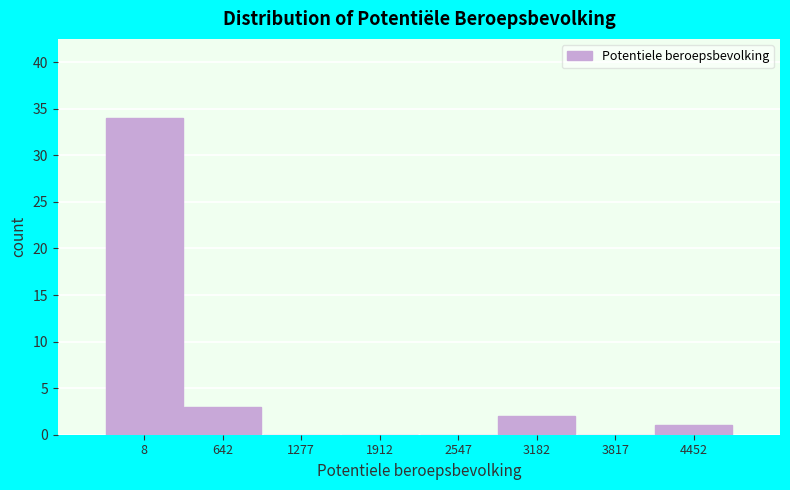

Reading left to right, extract all data points from this chart.

8=34	642=3	1277=0	1912=0	2547=0	3182=2	3817=0	4452=1